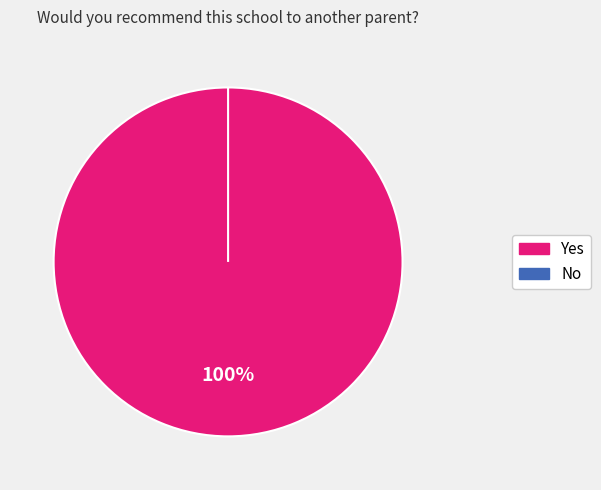

What is the smallest slice in the pie chart?

No